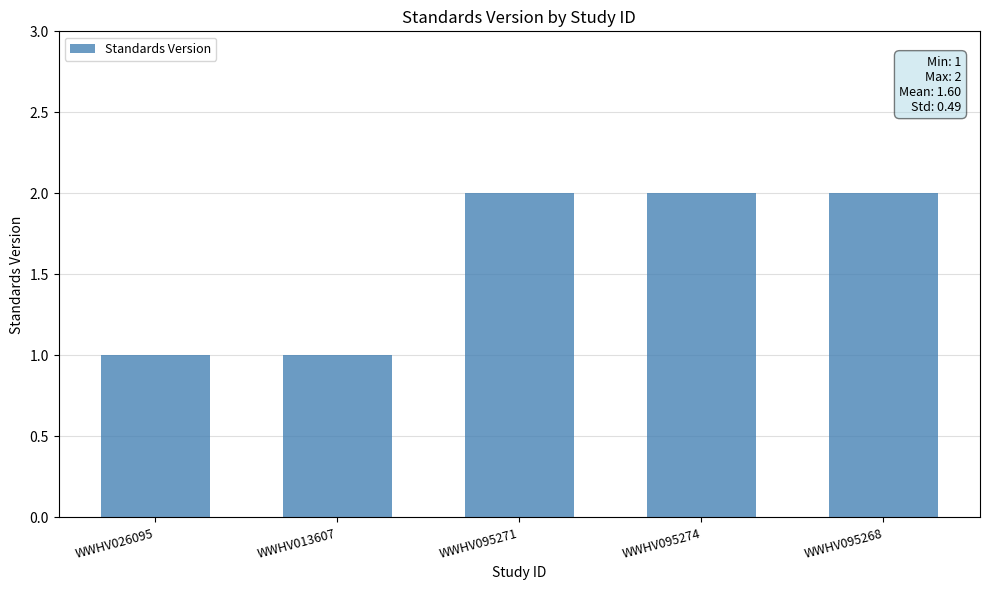

What is the value of the 5th bar from the left?

2